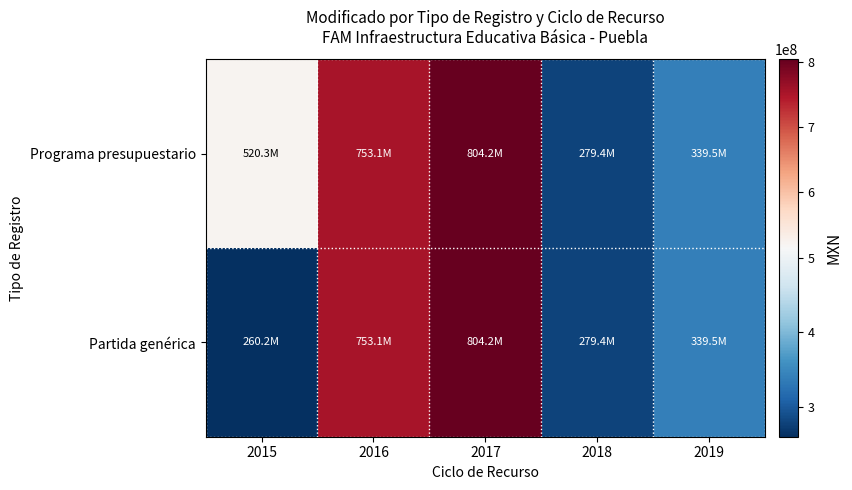

Between 2015 and 2019, which is larger?

2015